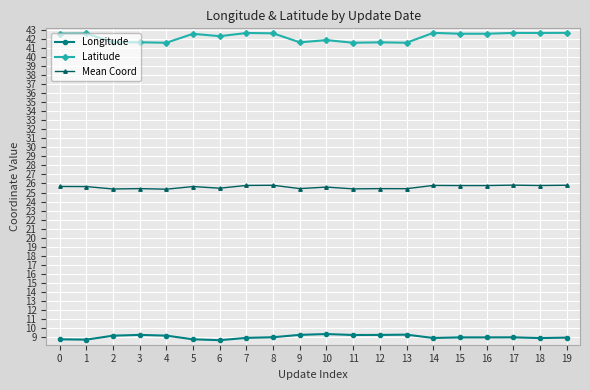

What is the sum of the Longitude values at 8 and 10?

18.4